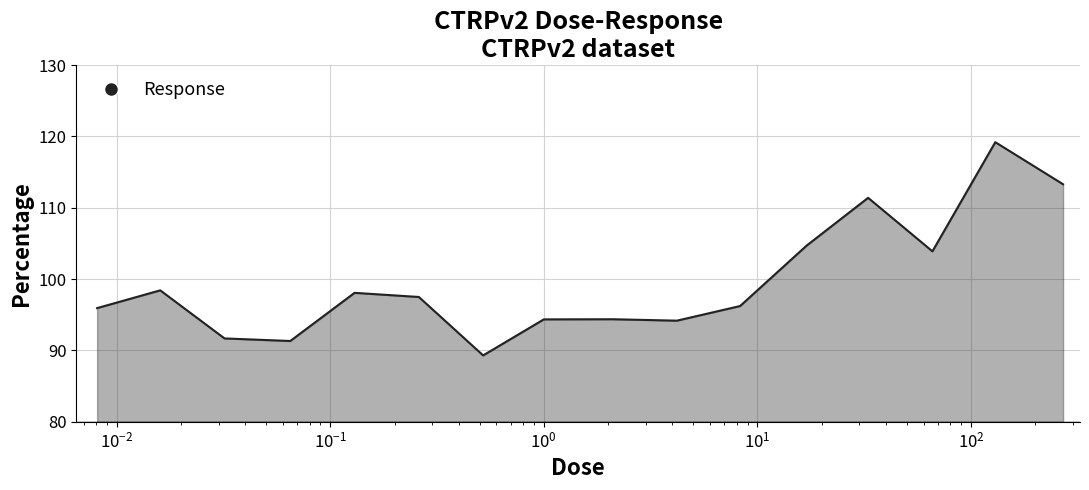

How many series are shown in this chart?

1